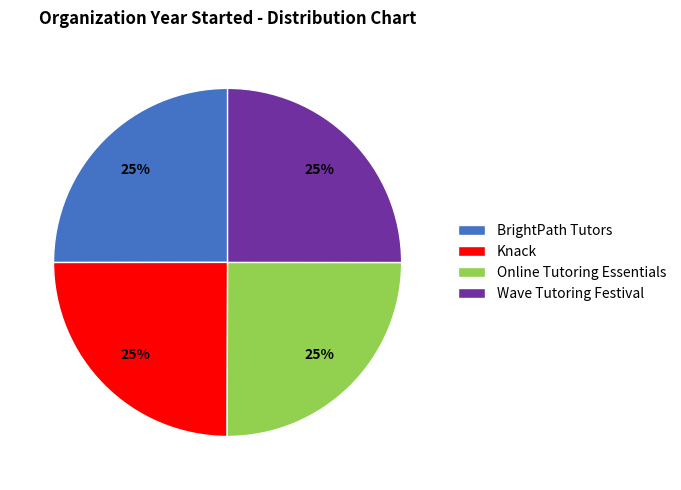

Does any single category account for the majority?

No